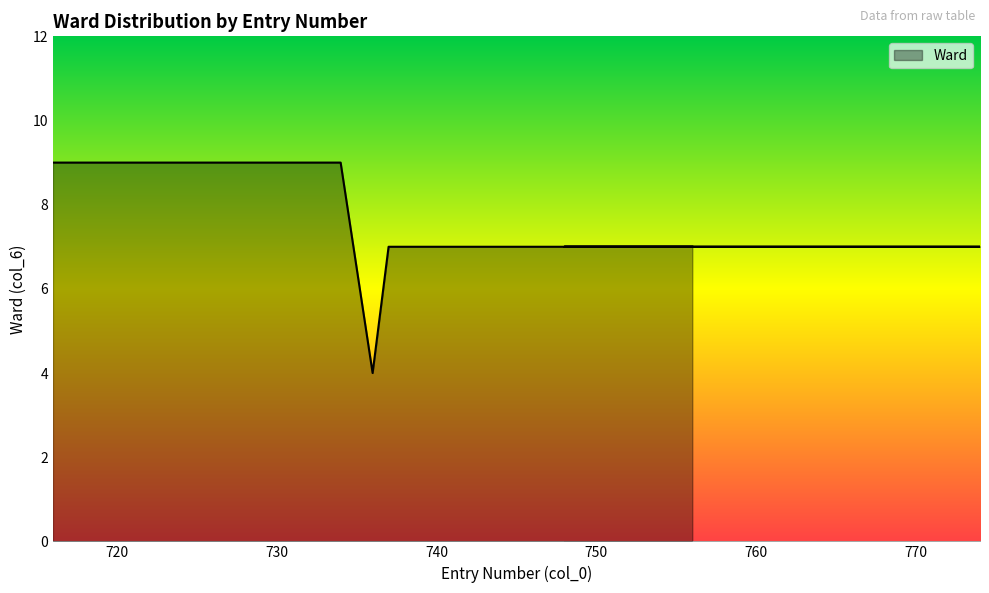

The value at 754 is 10. True or false?

False